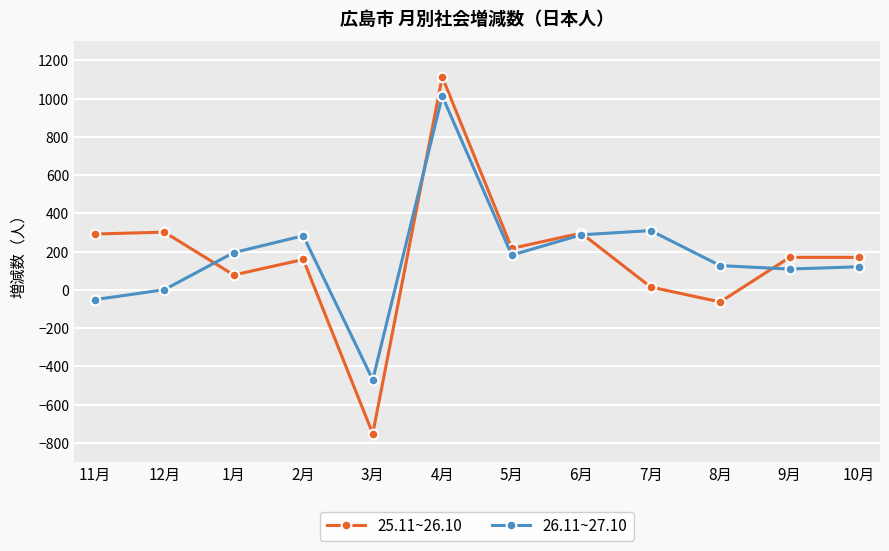

Which series ends up on top after the final intersection of 25.11~26.10 and 26.11~27.10?

25.11~26.10